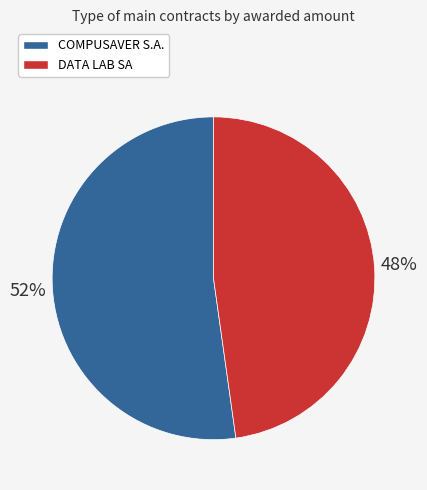

Which category has the smallest portion of the pie?

DATA LAB SA